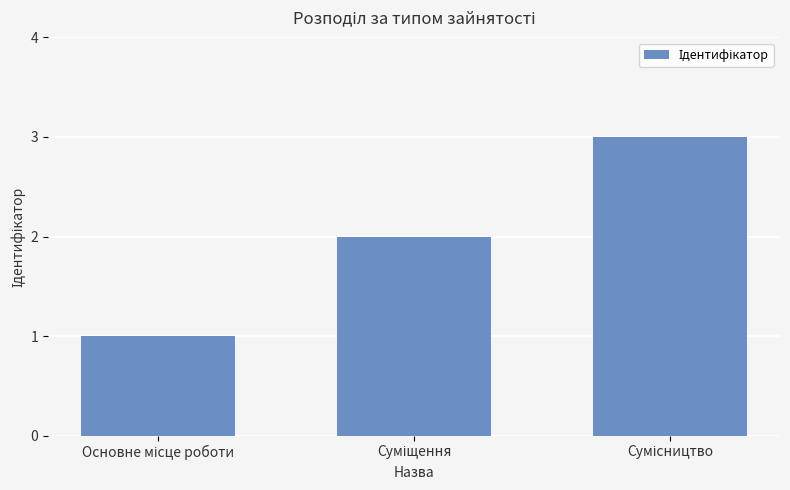

Reading left to right, transcribe all the data shown in this chart.

1	2	3